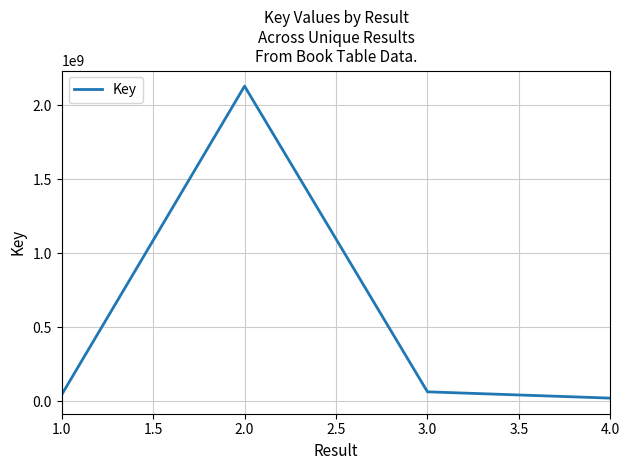

What is the maximum value shown in the chart?

2128860280